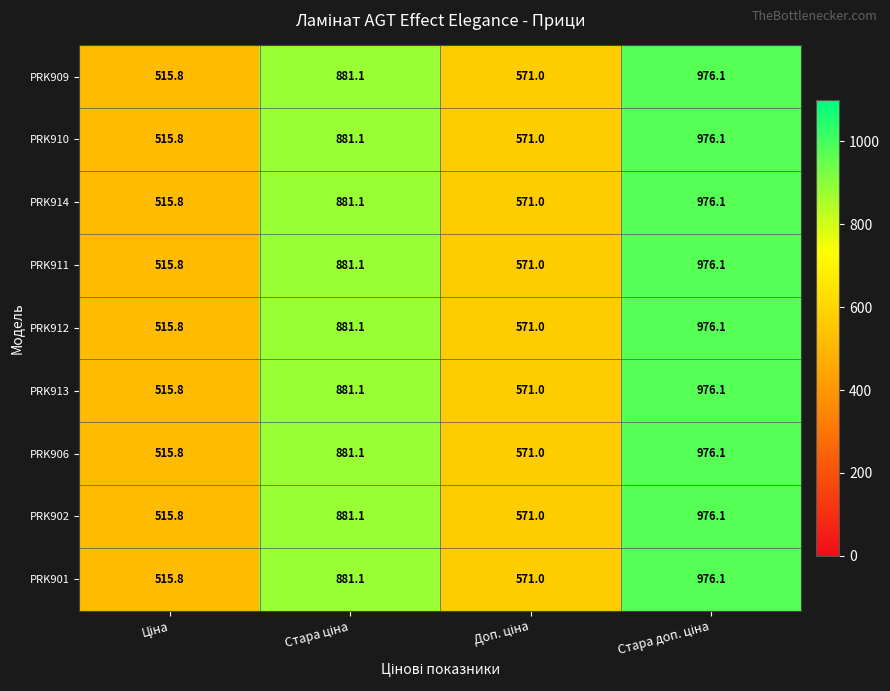

What is the sum of all PRK902 values?

2944.0